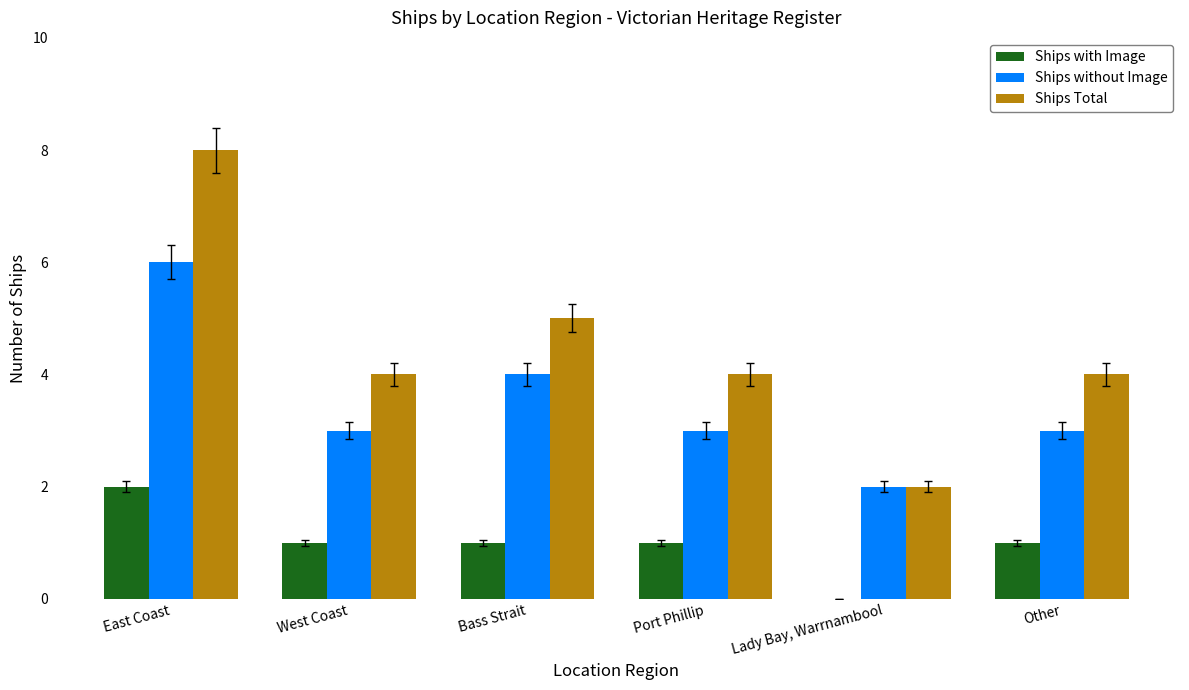

How many series are shown in this chart?

3